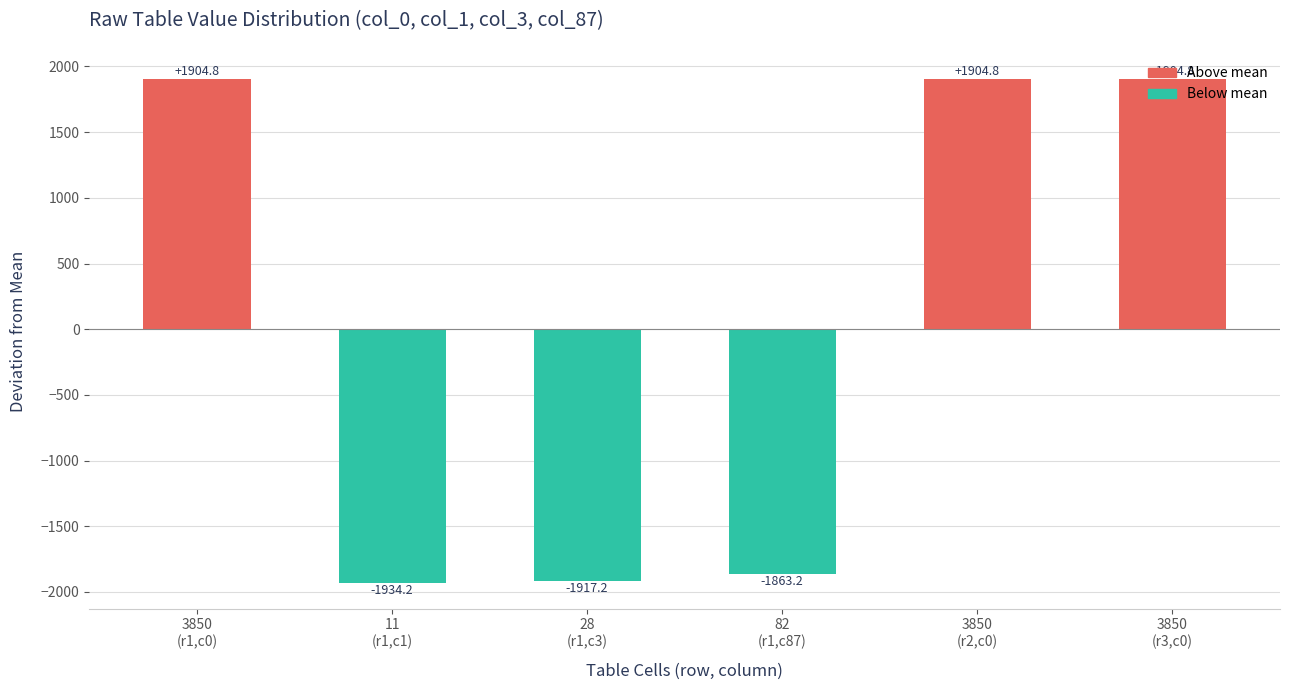

What is the label of the 2nd bar from the right?

3850
(r2,c0)